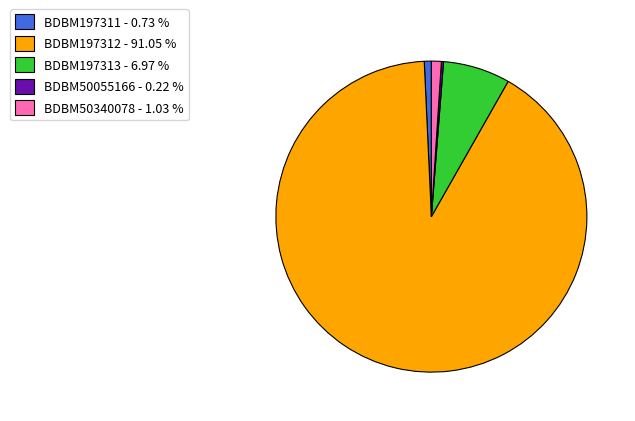

Which category has the biggest portion of the pie?

BDBM197312